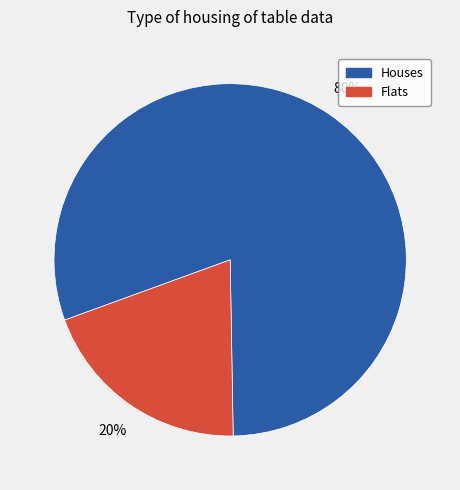

To the nearest percent, what is the average slice percentage?

50%